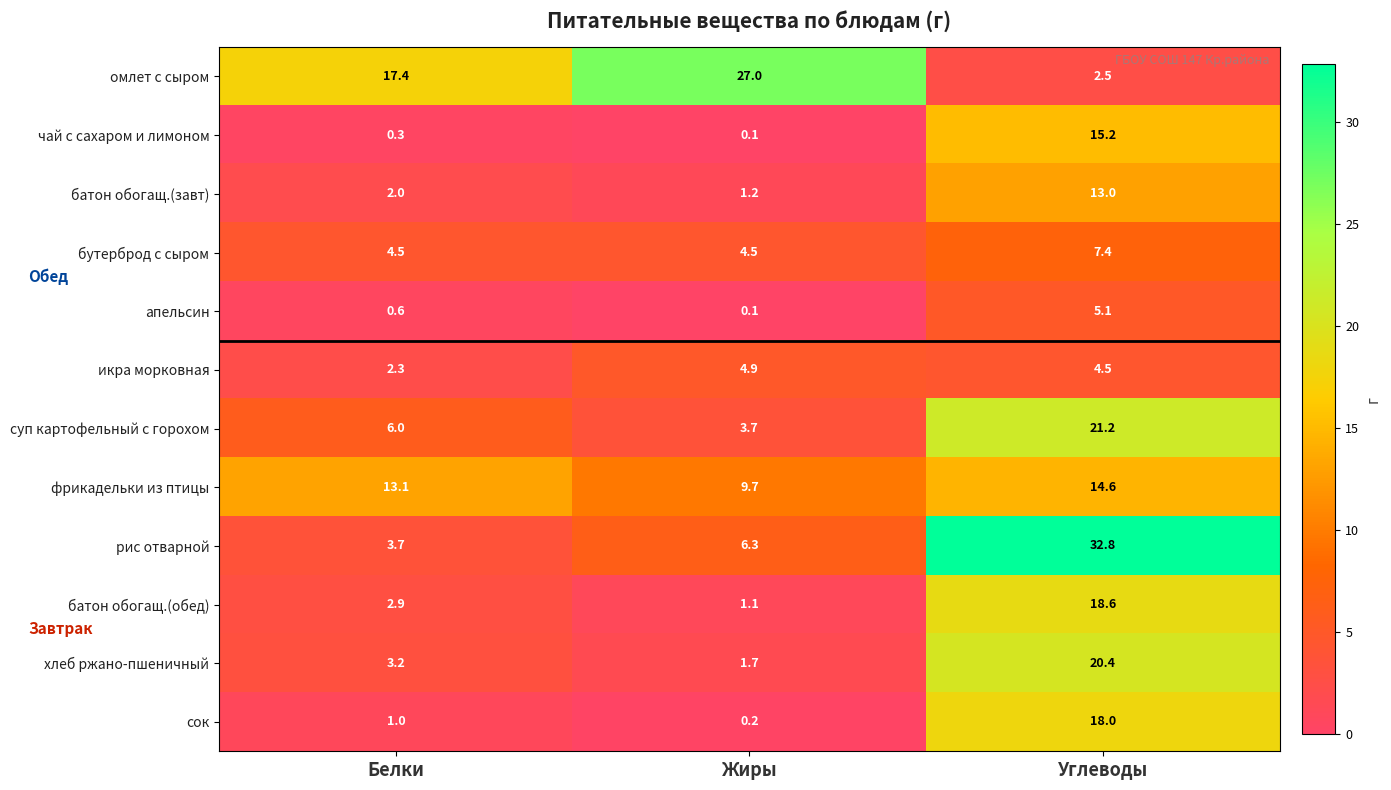

Is it true that икра морковная equals 2.5 at Углеводы?

False